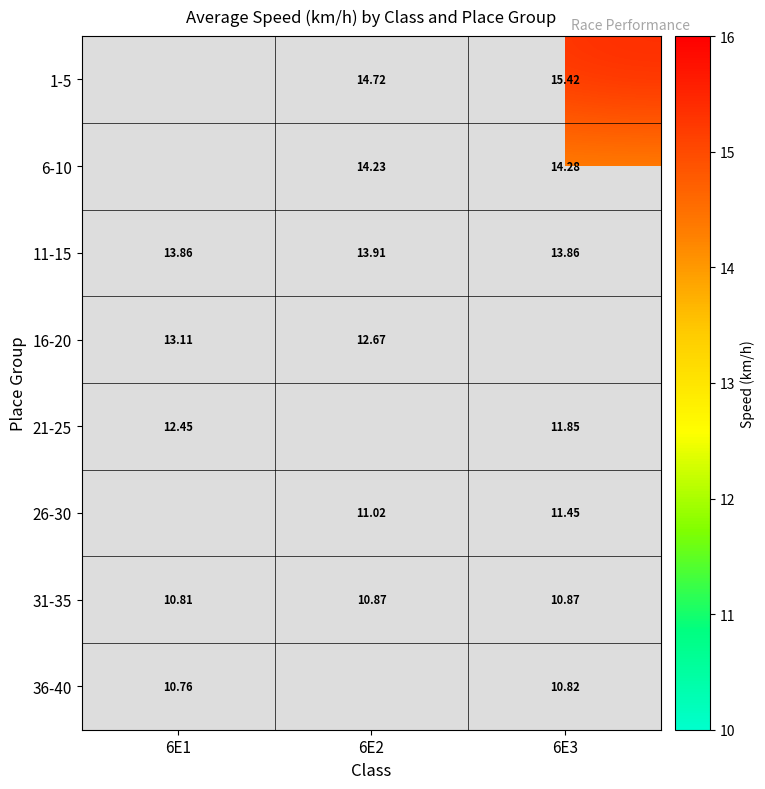

At which label does 36-40 reach its peak?

6E3